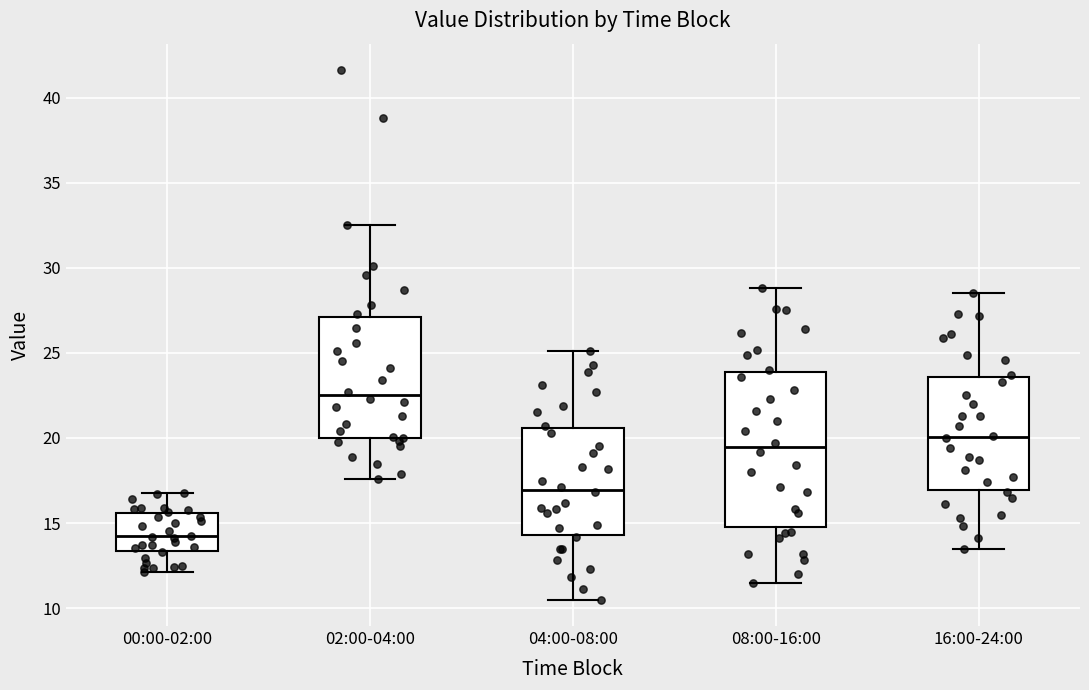

Reading left to right, transcribe this box plot: for each box, give where its median line is, the range the box spans, and where its two whiskers end, as read against the y-axis. The values are not printed on the chart, so give them approximately, as read against the axis.

00:00-02:00: median 14.0, box 13.5 to 15.5, whiskers 12.0 to 17.0
02:00-04:00: median 22.5, box 20.0 to 27.0, whiskers 17.5 to 32.5
04:00-08:00: median 17.0, box 14.5 to 20.5, whiskers 10.5 to 25.0
08:00-16:00: median 19.5, box 15.0 to 24.0, whiskers 11.5 to 29.0
16:00-24:00: median 20.0, box 17.0 to 23.5, whiskers 13.5 to 28.5